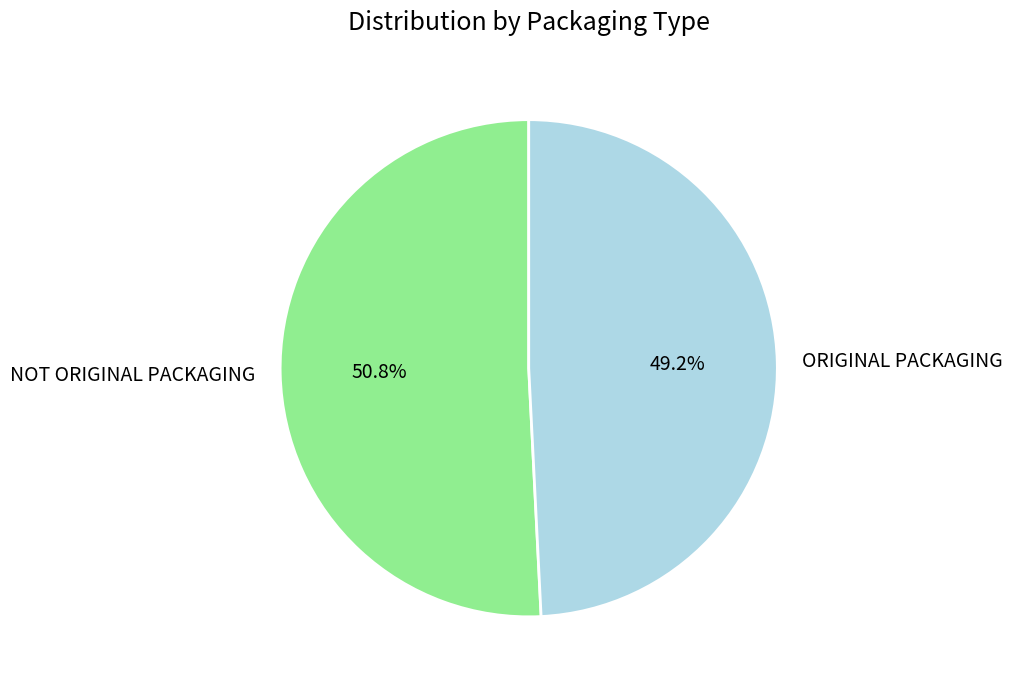

Which slice is the smallest?

ORIGINAL PACKAGING